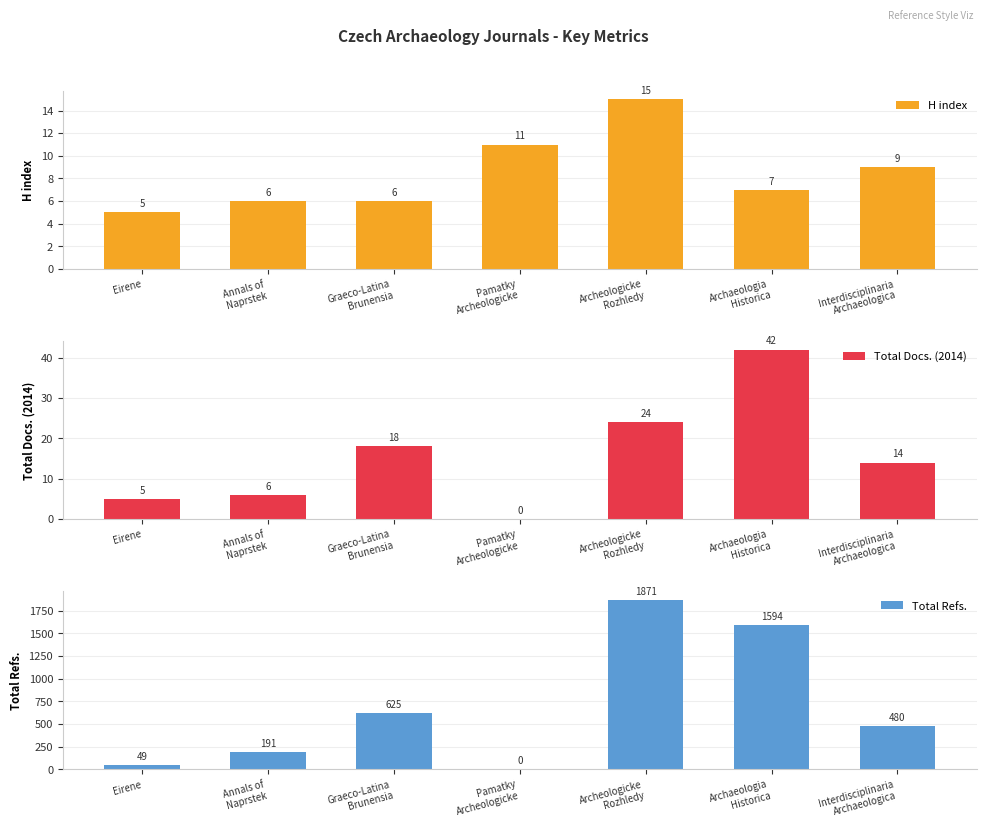

What is the value of the H index bar at the 4th from the left?

11